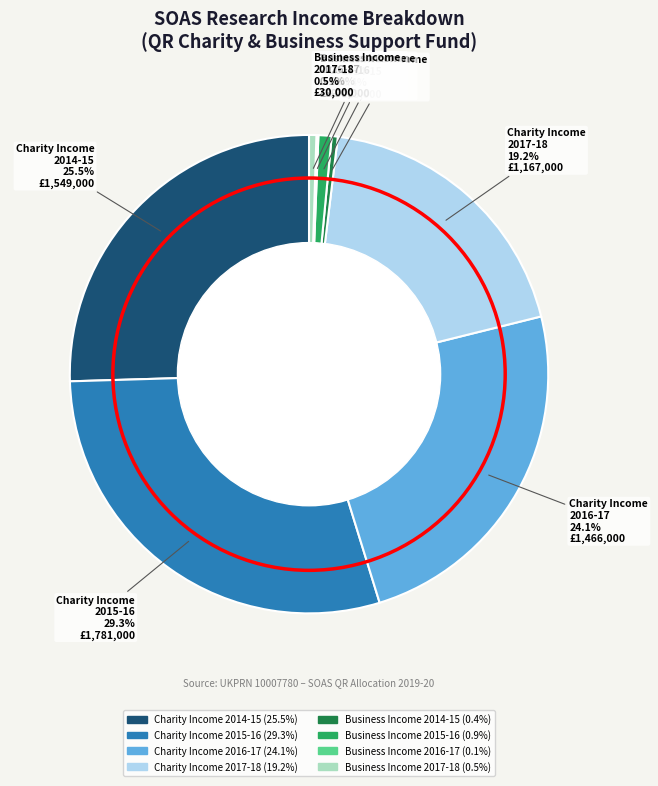

Between Business Income 2017-18 and Charity Income 2017-18, which is larger?

Charity Income 2017-18